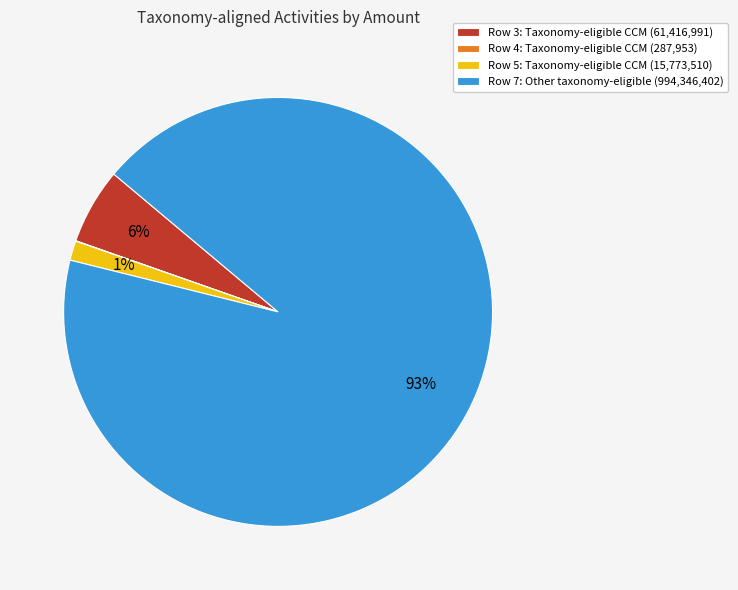

What percentage is the Row 3: Taxonomy-eligible CCM (61,416,991) slice, to the nearest percent?

6%